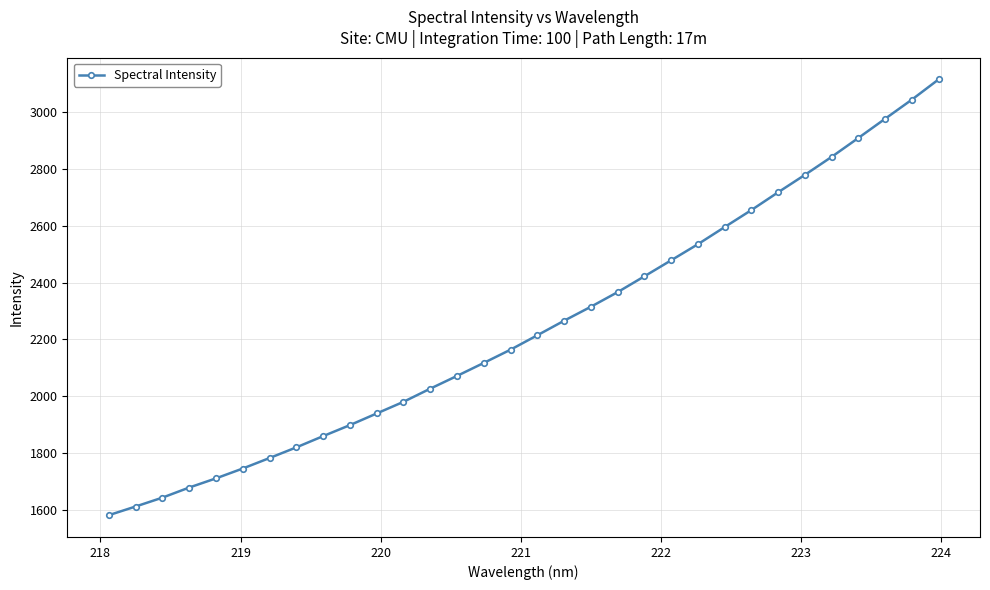

What is the sum of all values?

71861.6